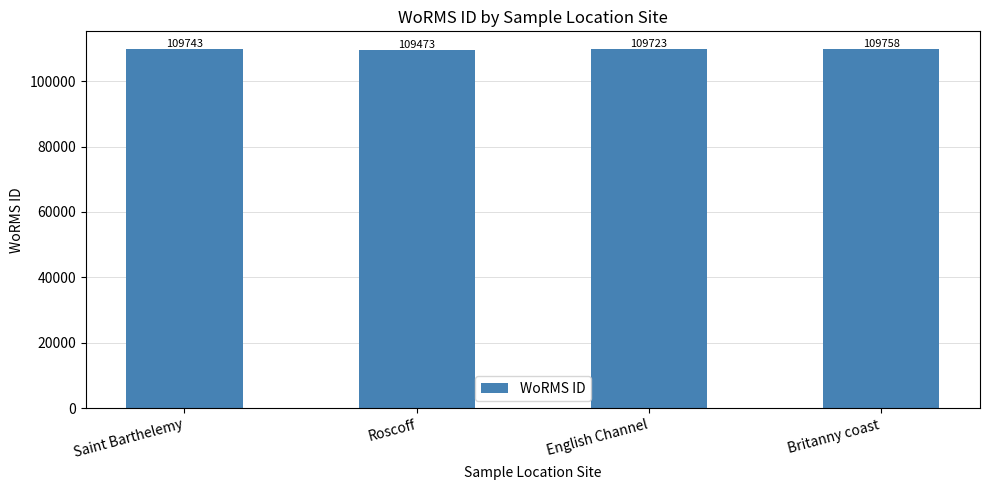

Approximately how many times larger is the value at English Channel compared to Saint Barthelemy?

1.0